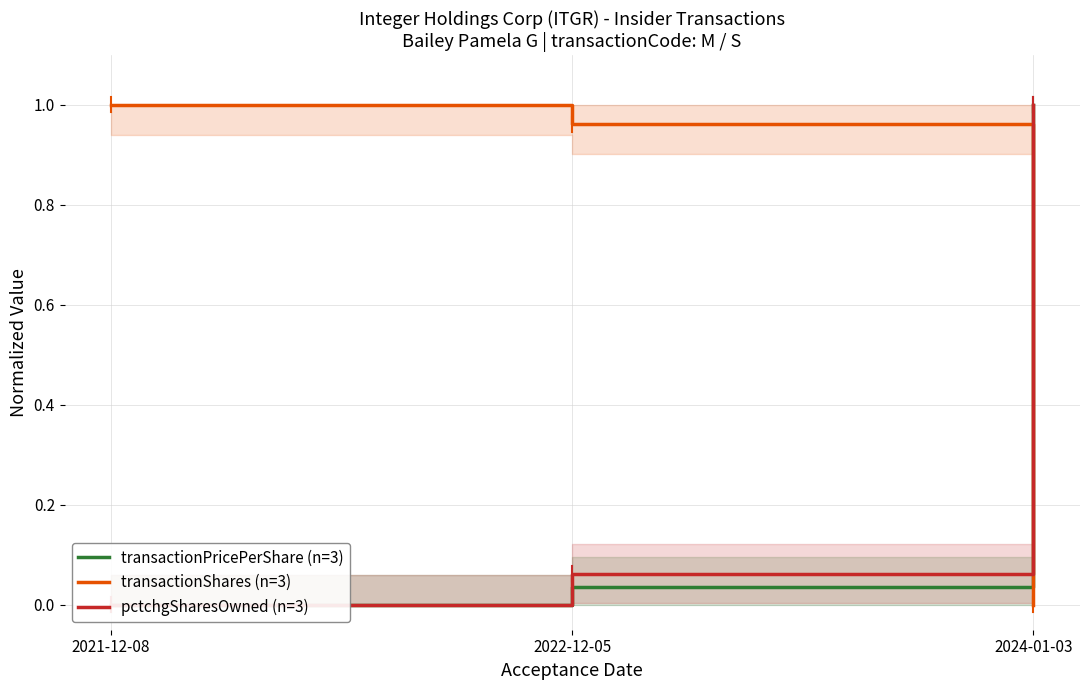

Rank the series at 2021-12-08 from highest to lowest value.

transactionShares (n=3), transactionPricePerShare (n=3), pctchgSharesOwned (n=3)